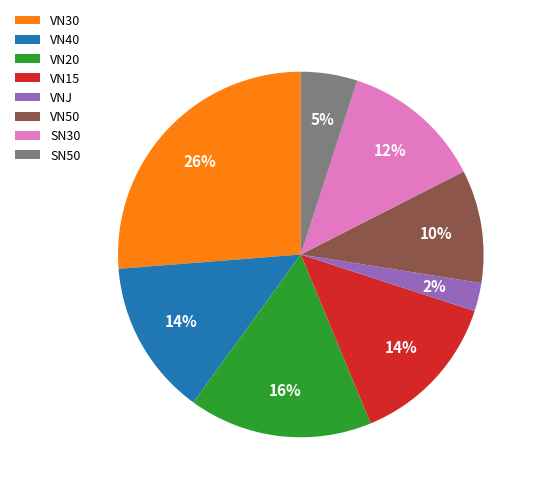

What percentage is the VN20 slice, to the nearest percent?

16%